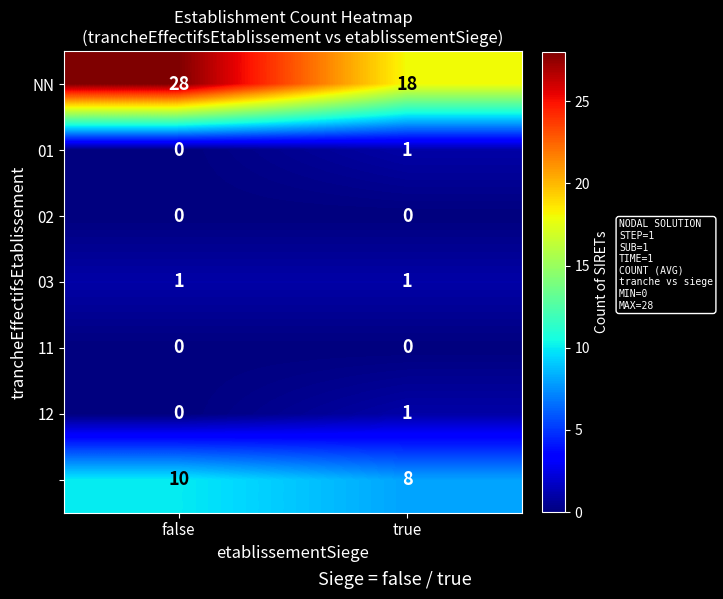

What is the total value across all series at false?

39